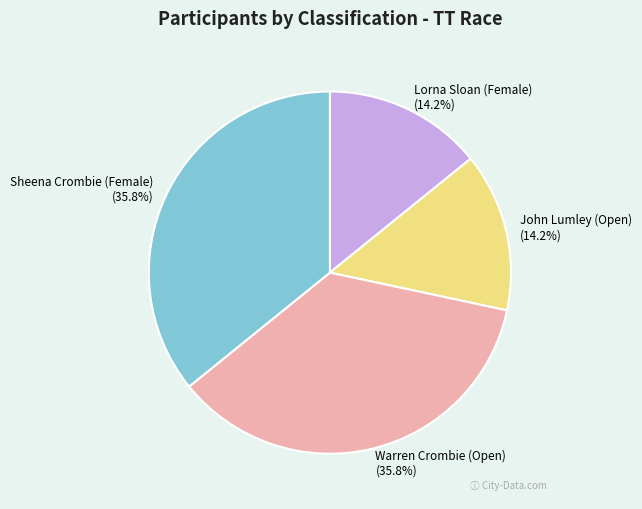

What portion of the pie excludes Lorna Sloan (Female)?

85.8%